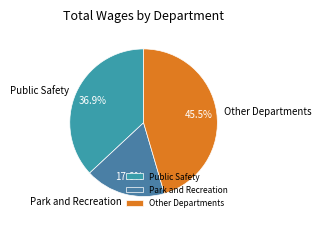

How much of the chart is everything except Other Departments?

54.5%